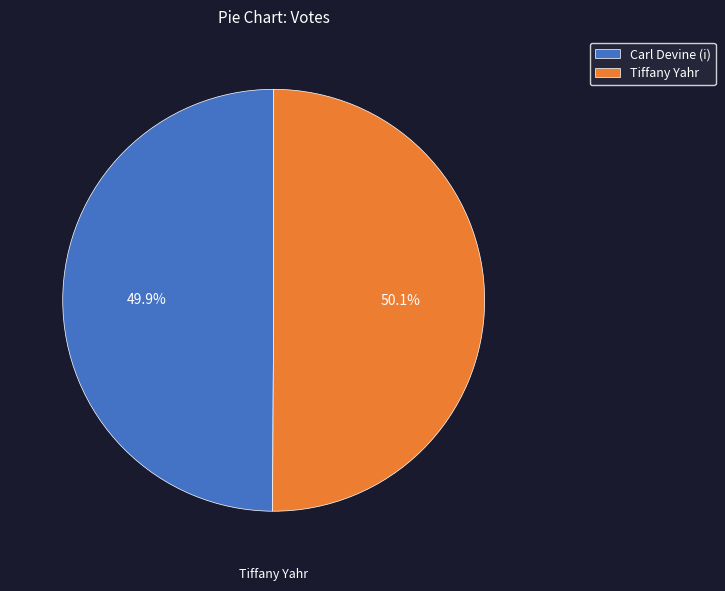

What percentage is the Carl Devine (i) slice, to the nearest percent?

50%